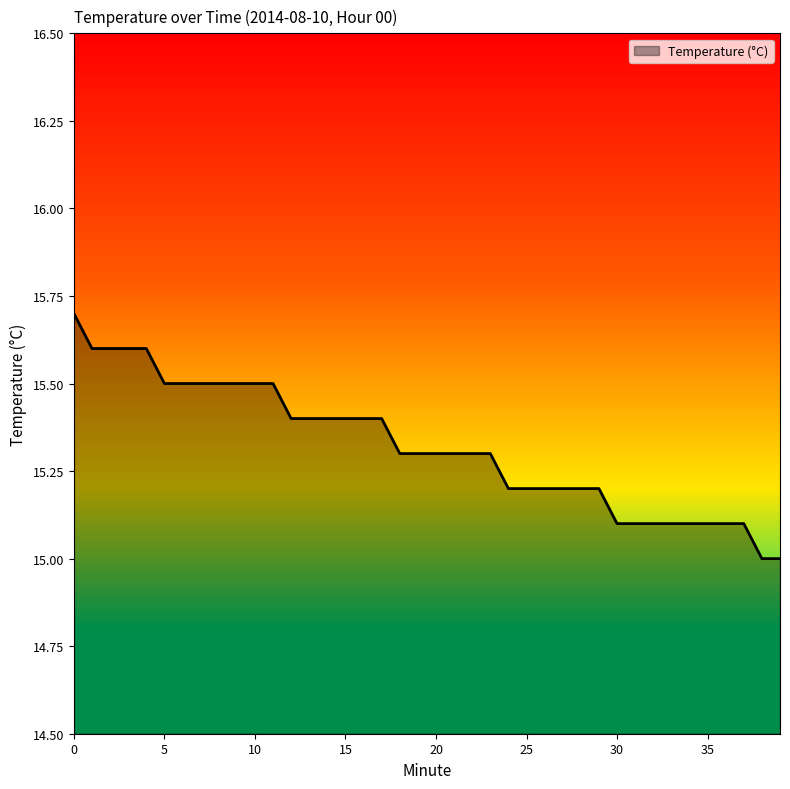

Count the values in the range 15 to 16.

40